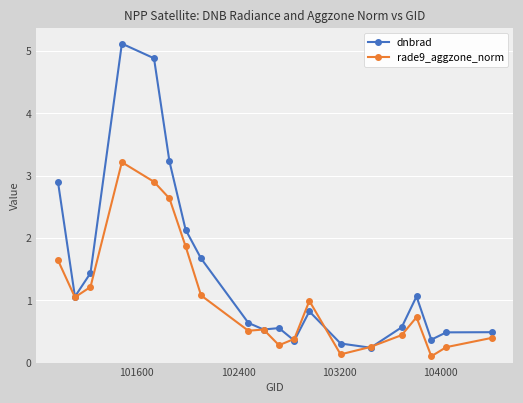

List the series in order of their overall mean, lowest first.

rade9_aggzone_norm, dnbrad